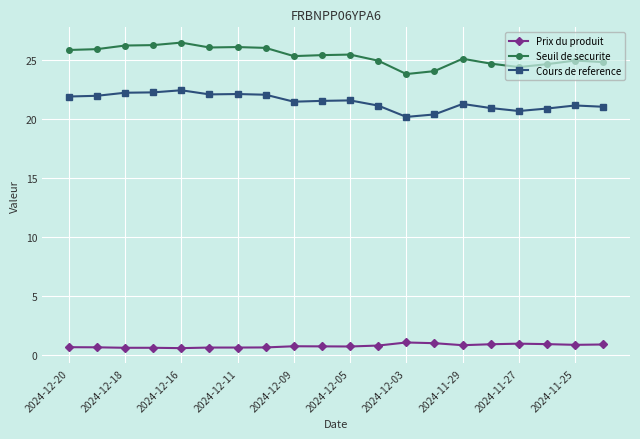

Which series has the largest range (max minus min)?

Seuil de securite